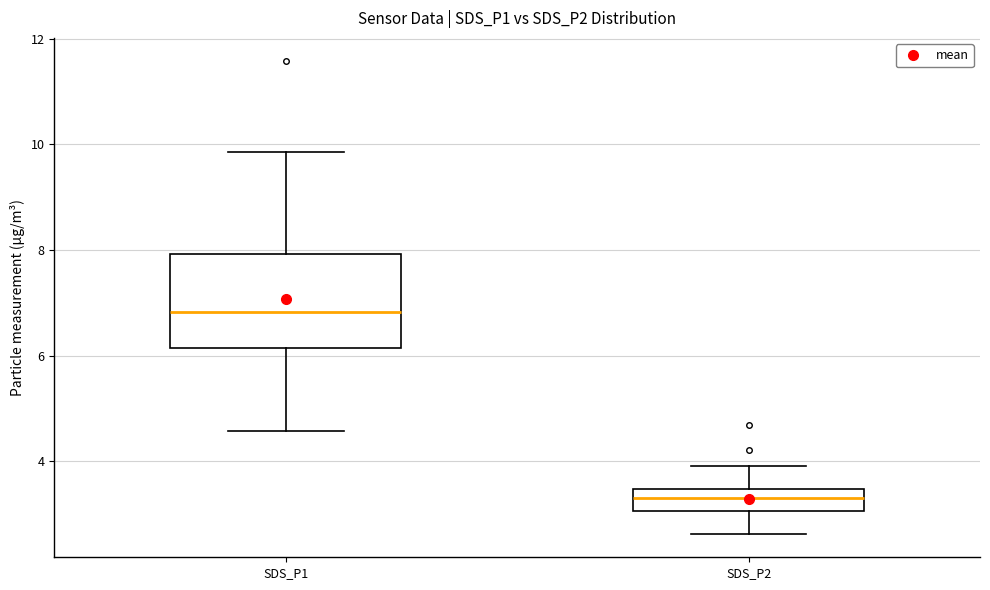

Reading left to right, read every box against the y-axis: the position of its median line, the range the box covers, and the ends of its whiskers. The values are not printed on the chart, so give them approximately, as read against the axis.

SDS_P1: median 6.8, box 6.2 to 8.0, whiskers 4.6 to 9.8
SDS_P2: median 3.4 (inside the box), box 3.0 to 3.4, whiskers 2.6 to 4.0